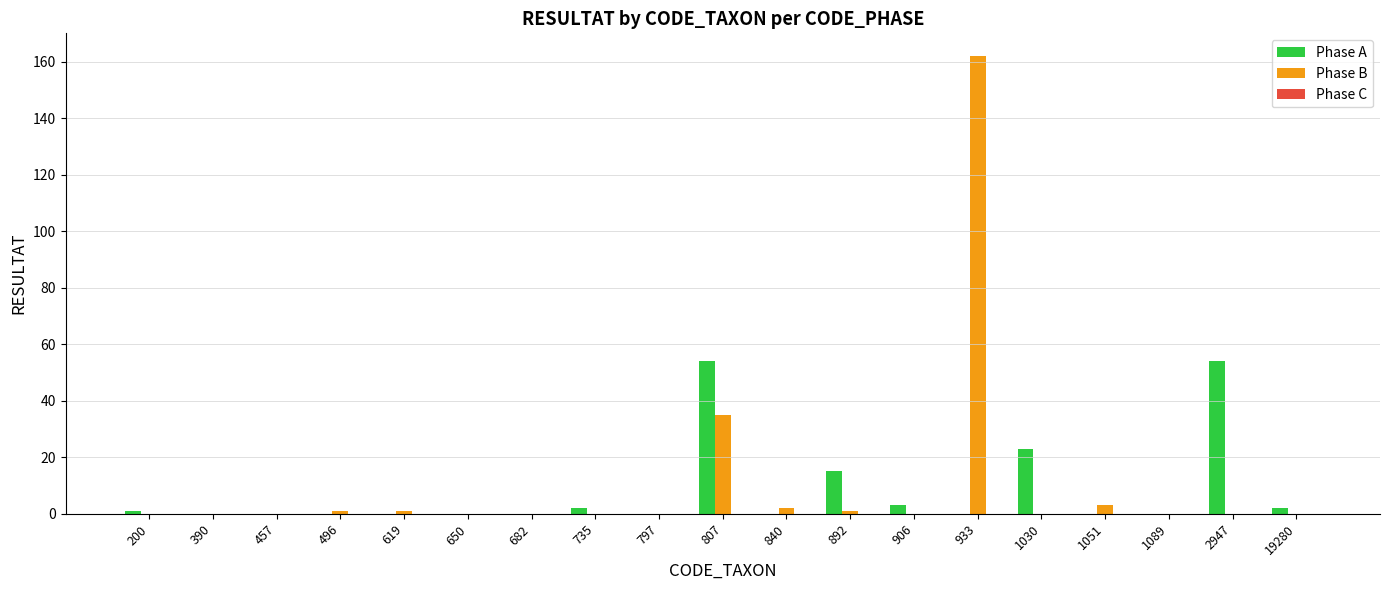

Where is Phase A nearest to the value 27?

1030